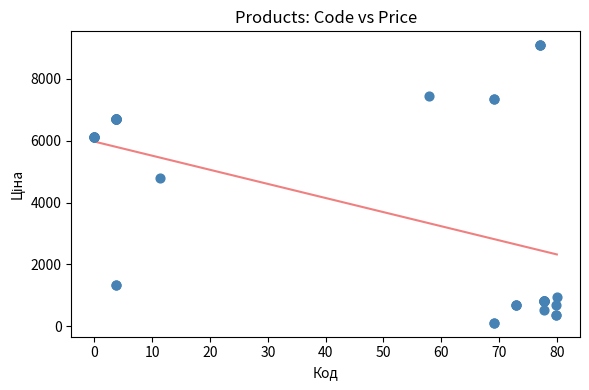

What Y value in the scatter plot is closest to 4601?

4796.4